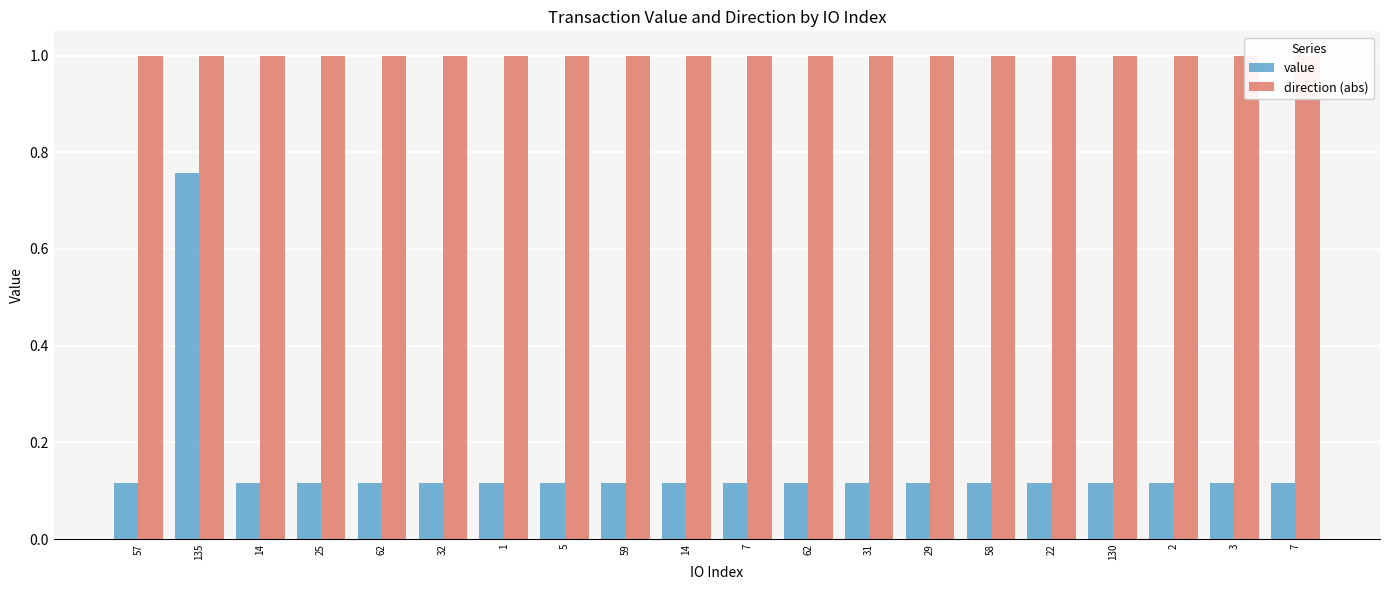

Which series has the largest range (max minus min)?

value